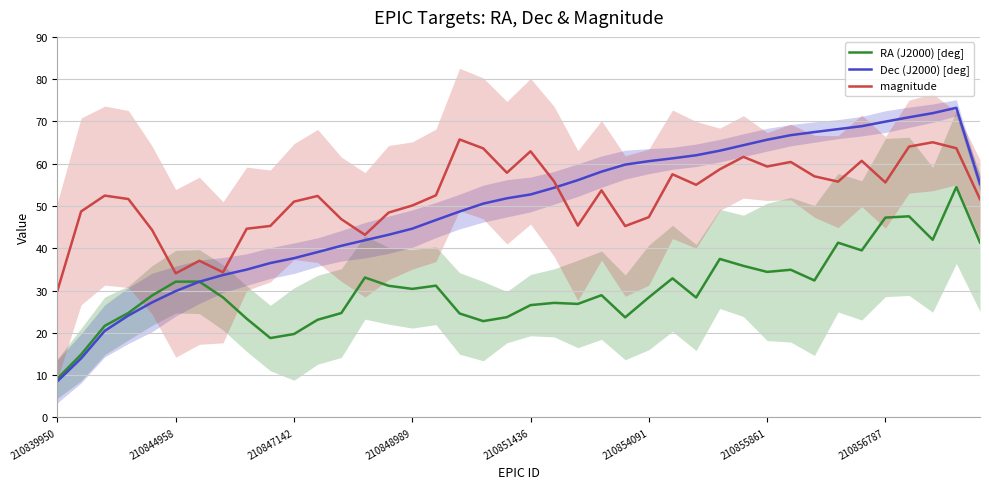

In magnitude, how many points are lower than both neighbors (excluding endpoints)?

10